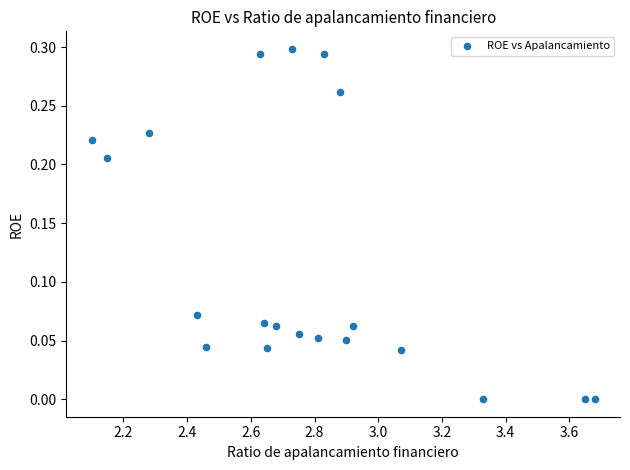

What is the range of X values (max minus min)?

1.6